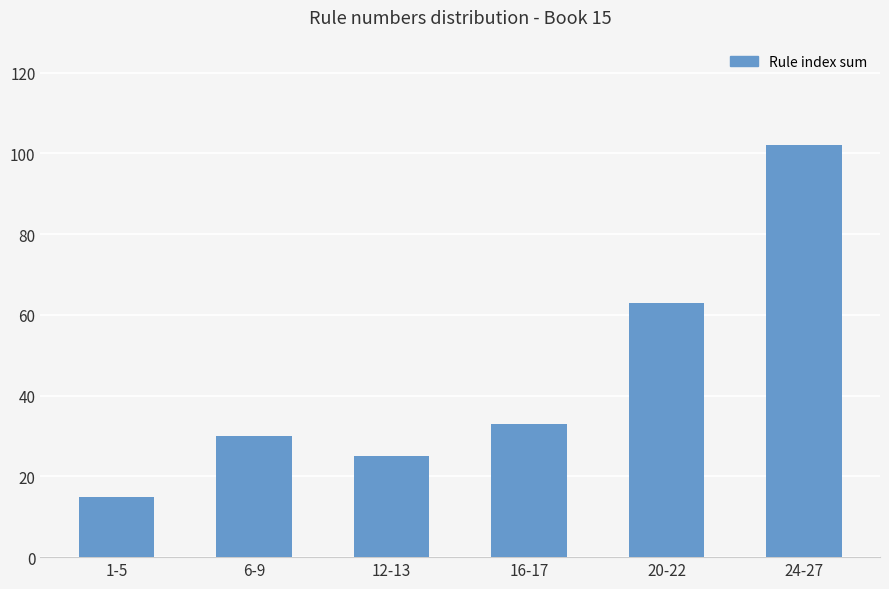

What is the sum of all values?

268